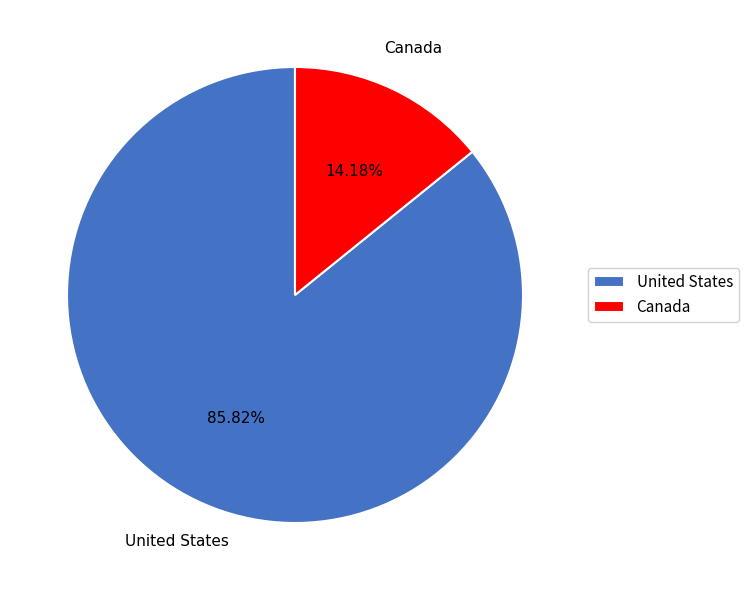

To the nearest percent, what portion does United States represent?

86%